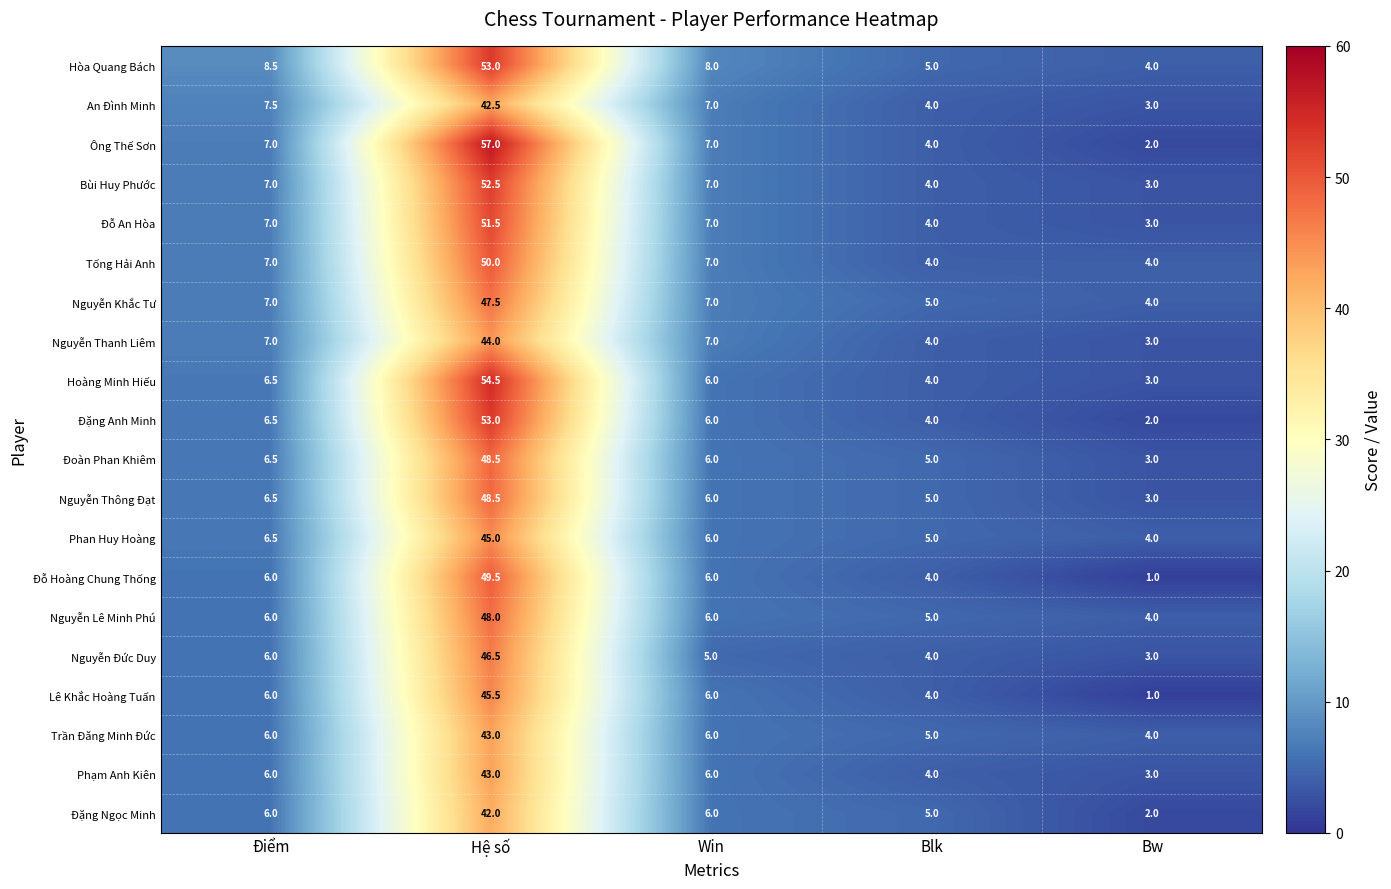

Which series changed the most between Điểm and Win?

Nguyễn Đức Duy